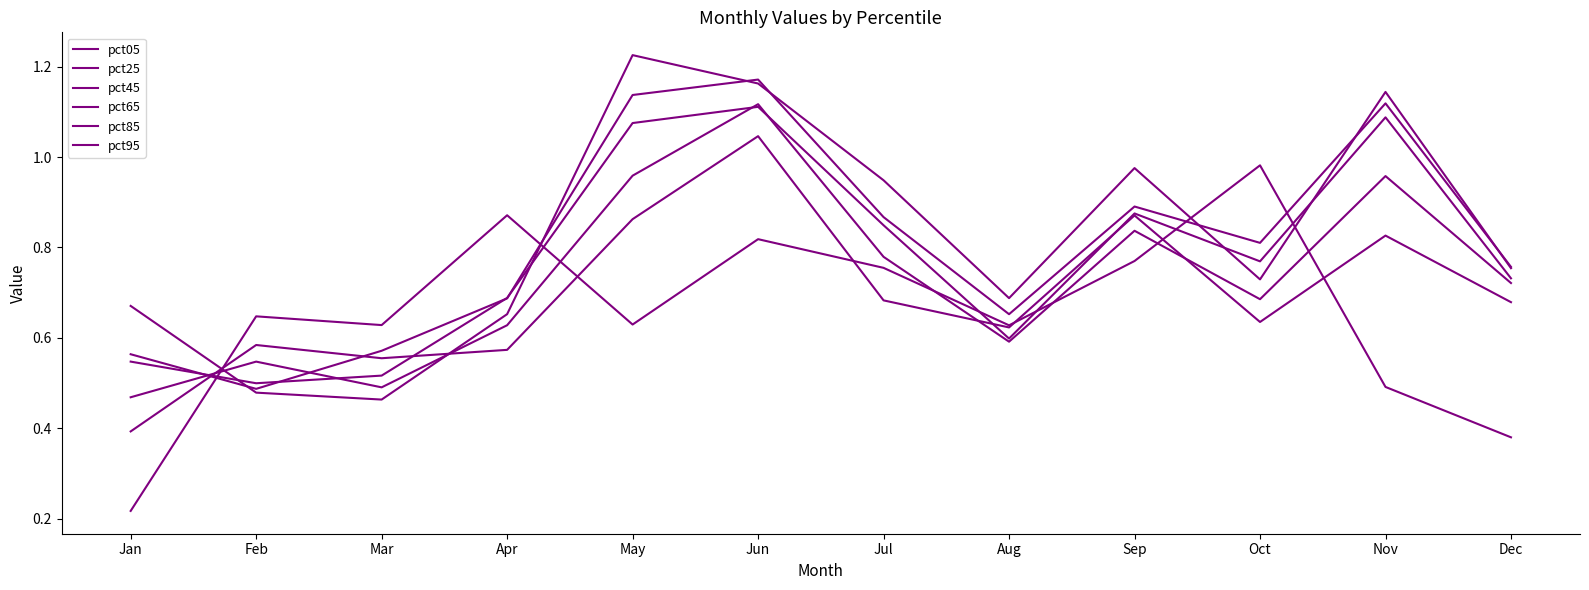

What is the smallest value displayed?

0.2